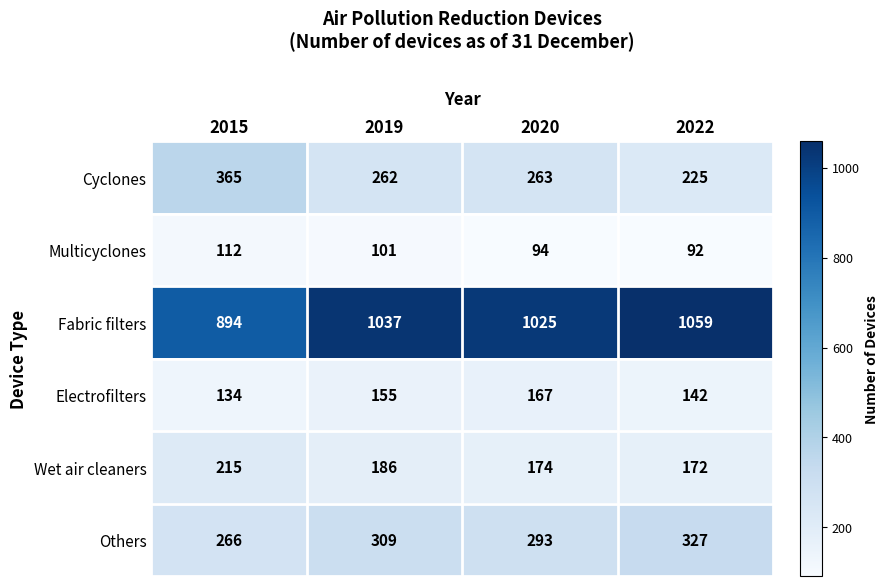

The Electrofilters series shows 142 at 2022. True or false?

True